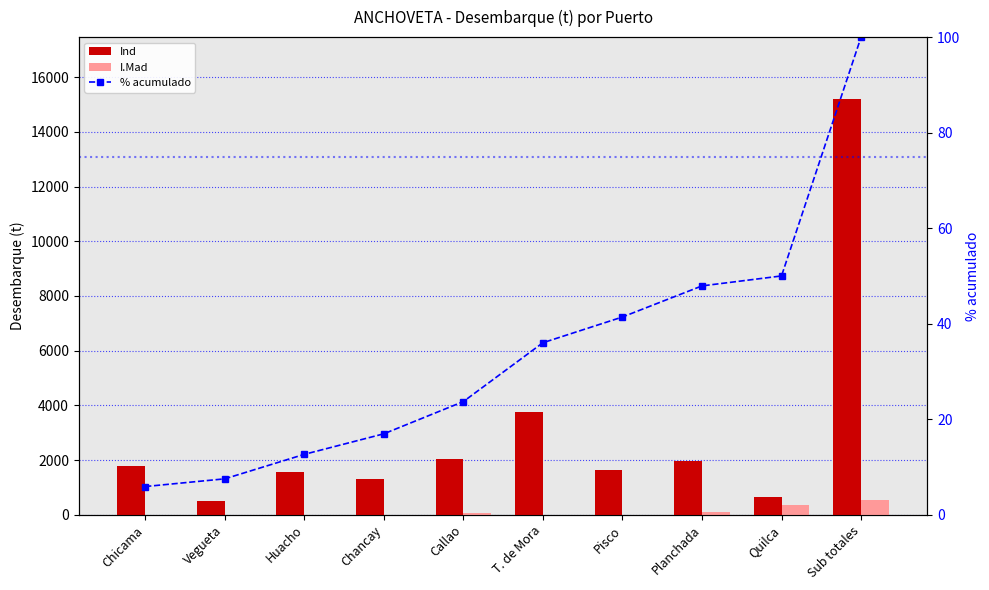

What is the total value across all series at Chicama?

1800.7